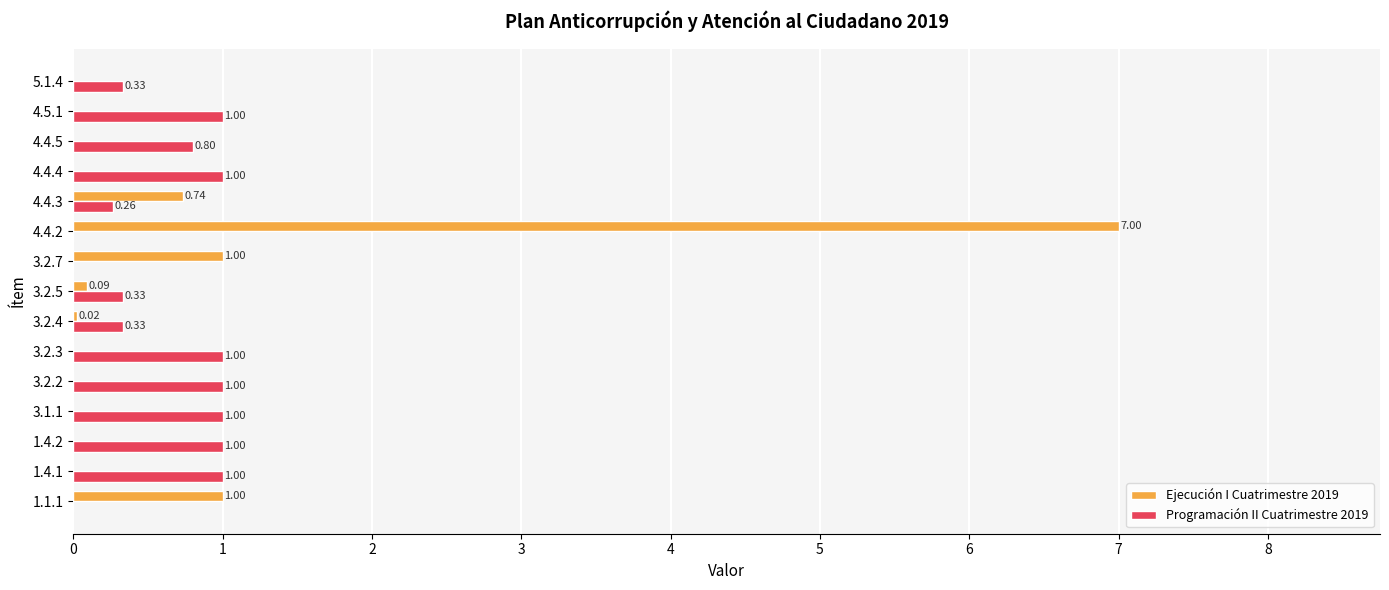

Between 3.2.4 and 3.2.5, which series saw the biggest shift?

Ejecución I Cuatrimestre 2019